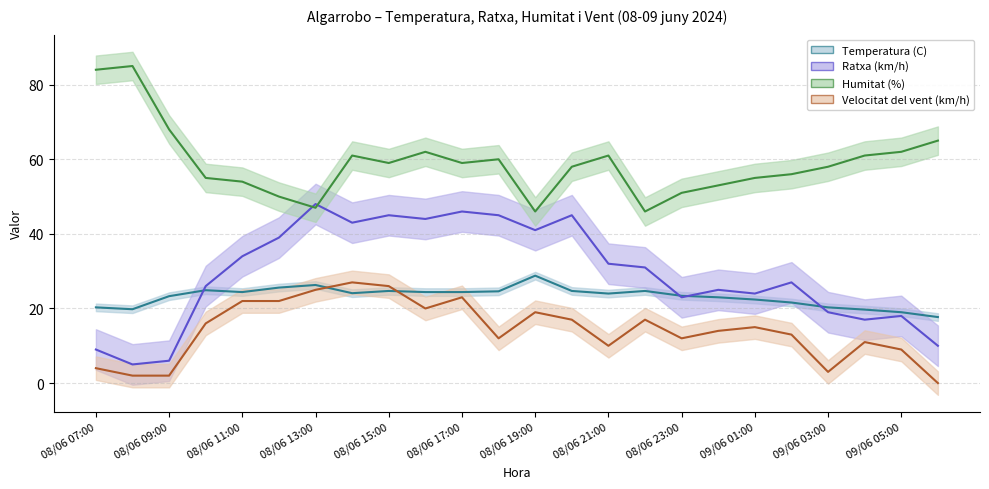

Where is the first local minimum for Velocitat del vent (km/h)?

08/06 16:00